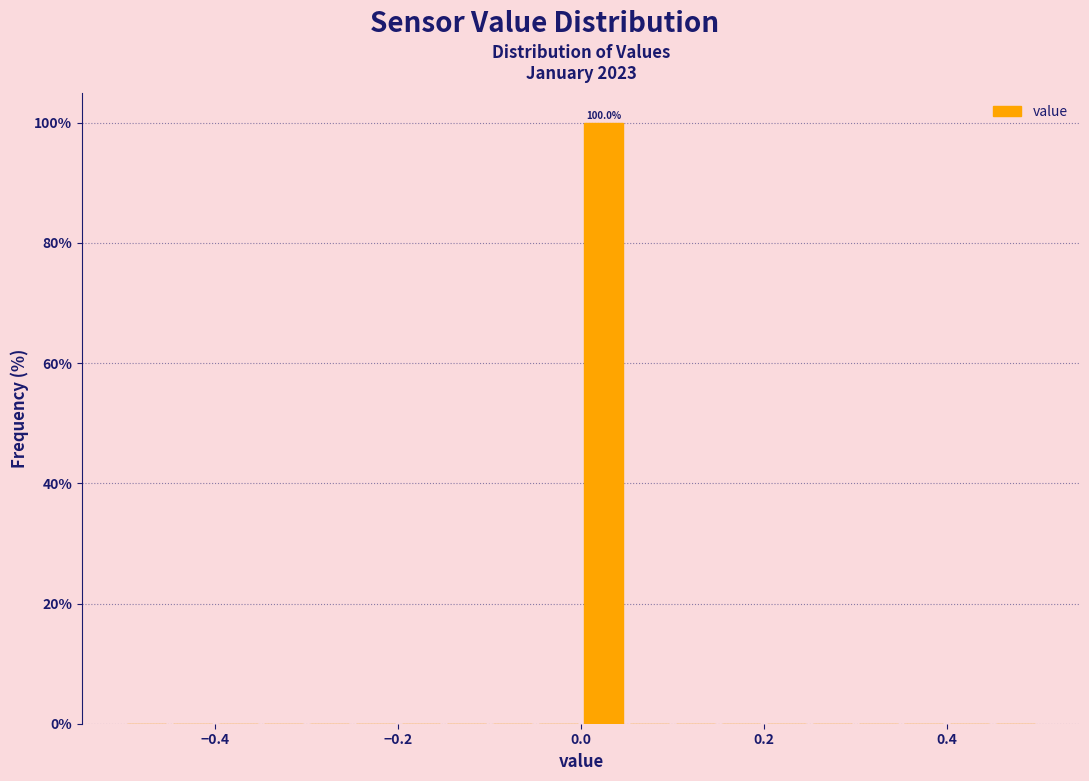

Read against the x-axis, roughly where is the centre of the tallest bar?

0.02